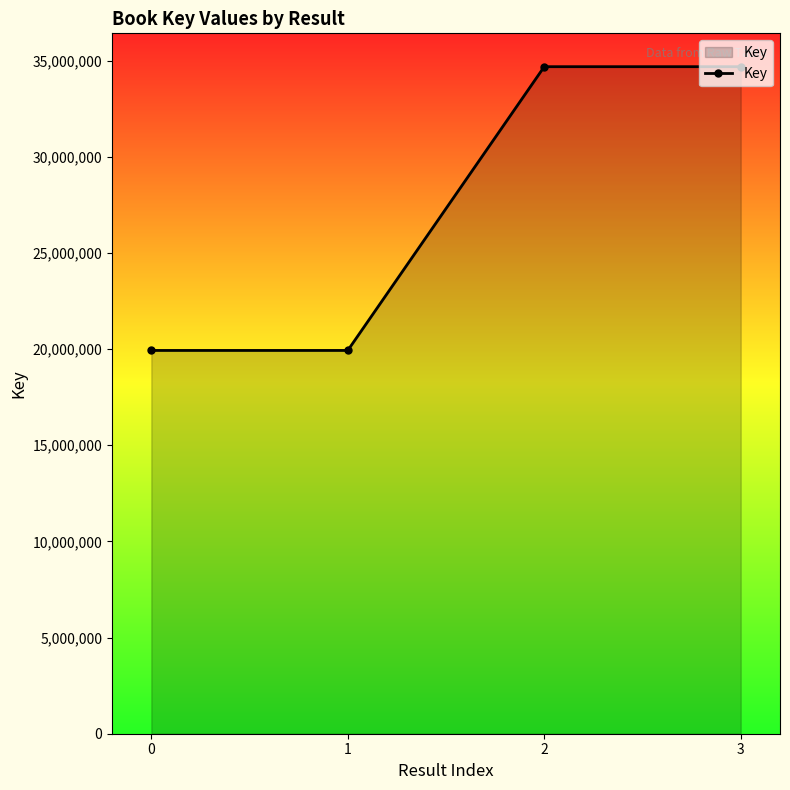

The value at 3 is 34681714. True or false?

True